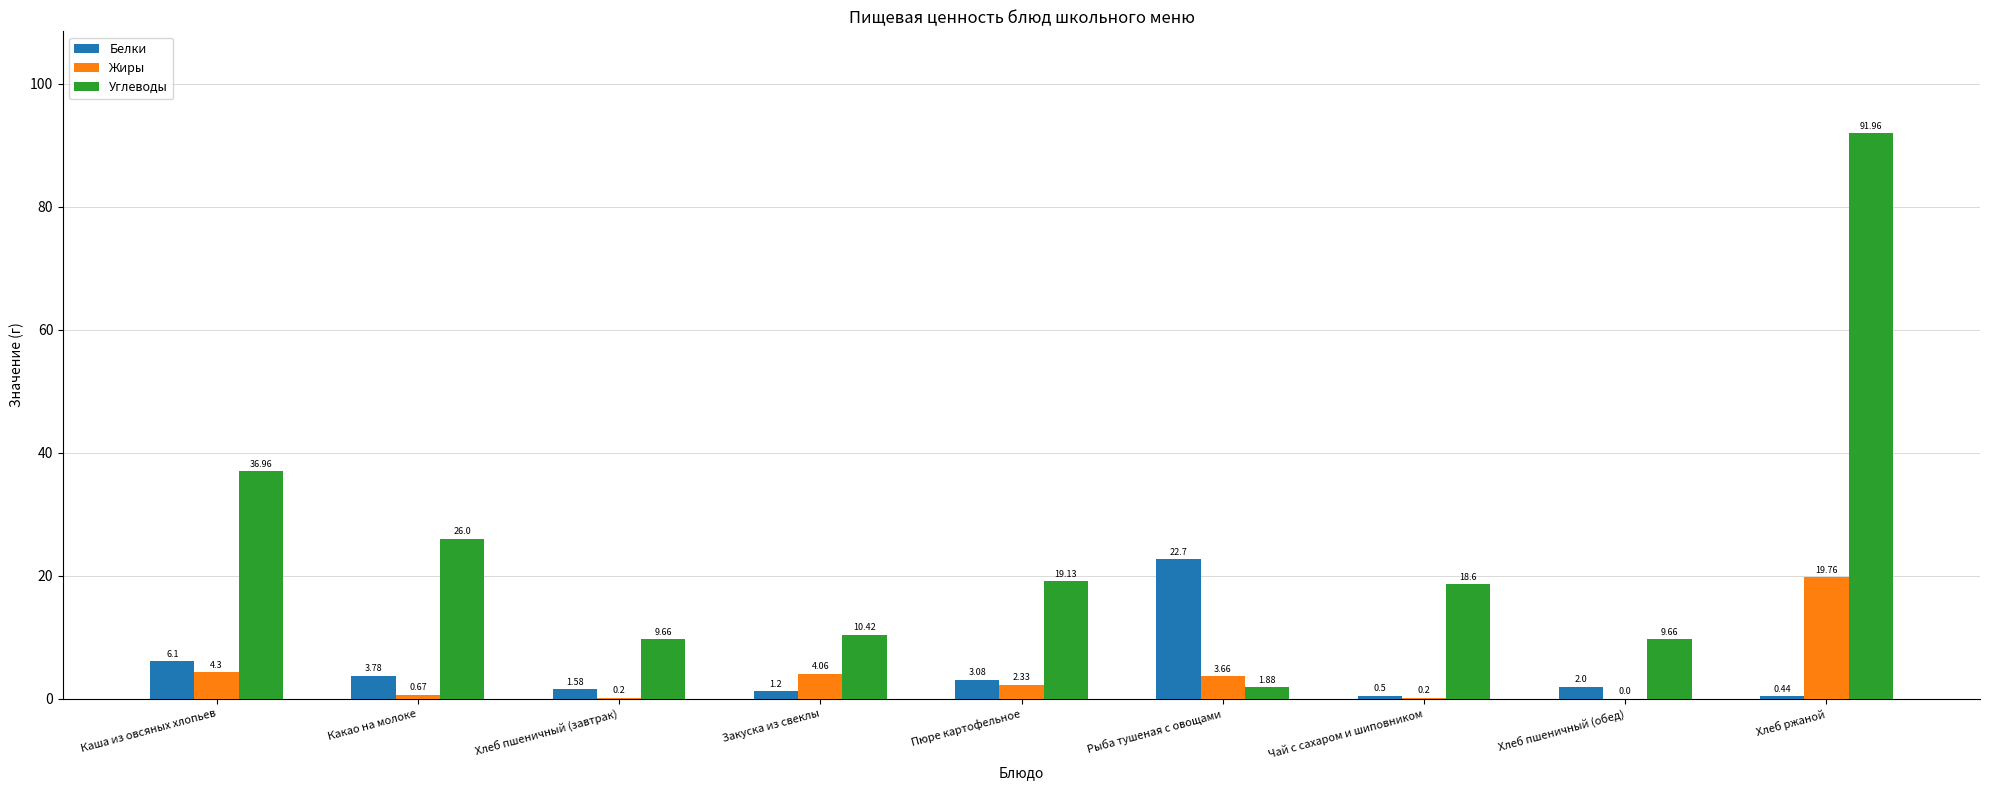

Which category has the highest value in the Белки series?

Рыба тушеная с овощами